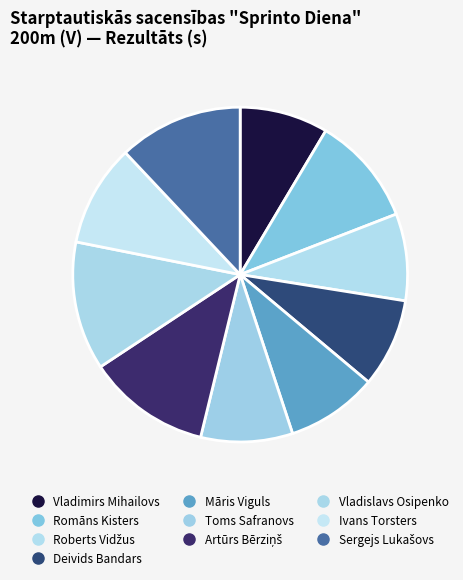

How many slices are in this pie chart?

10